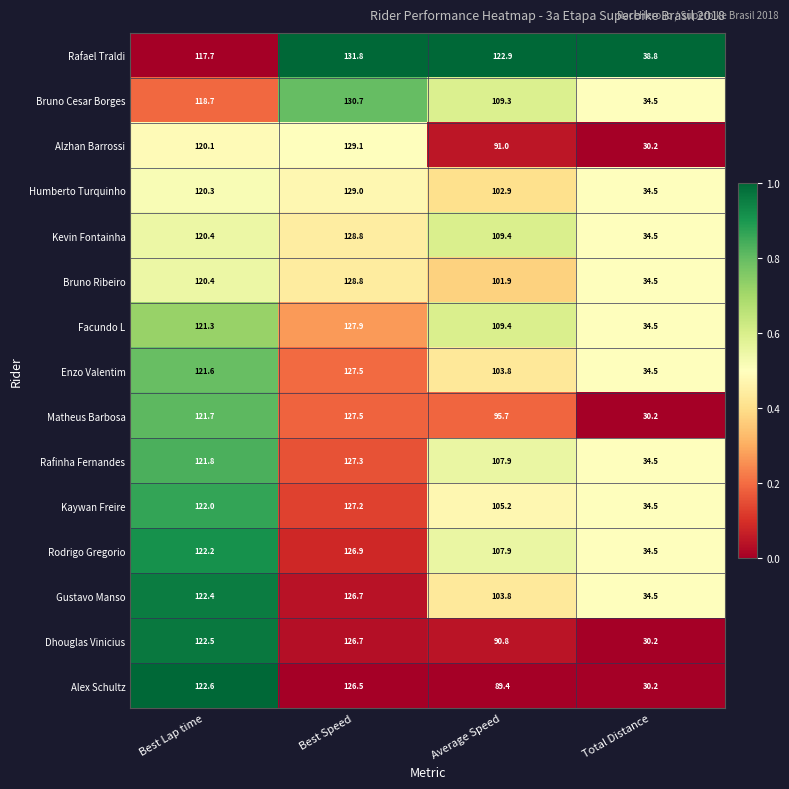

True or false: Humberto Turquinho has a value of 48.3 at Best Lap time.

False